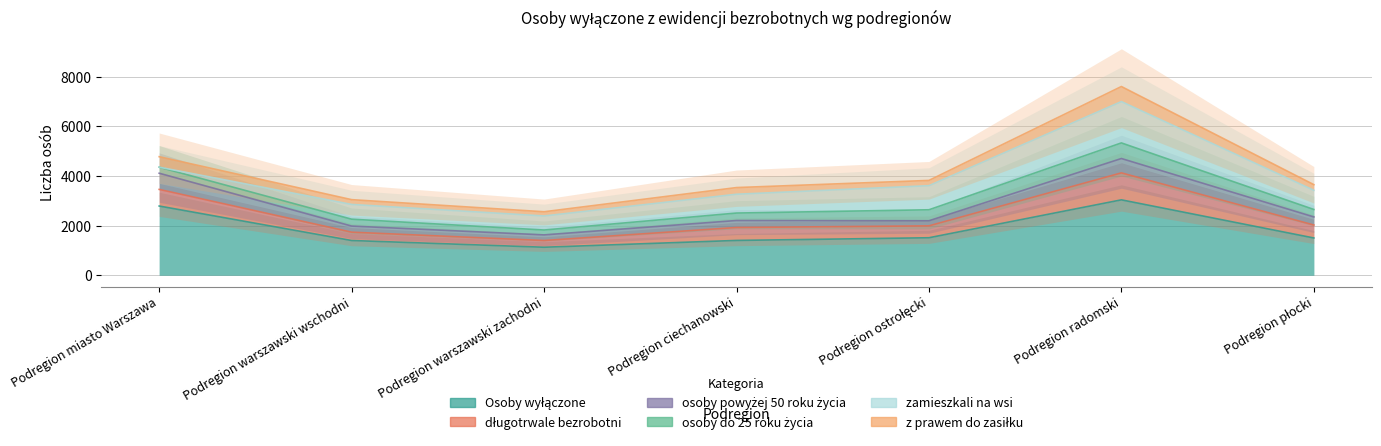

How many interior local valleys does the z prawem do zasiłku series have?

1